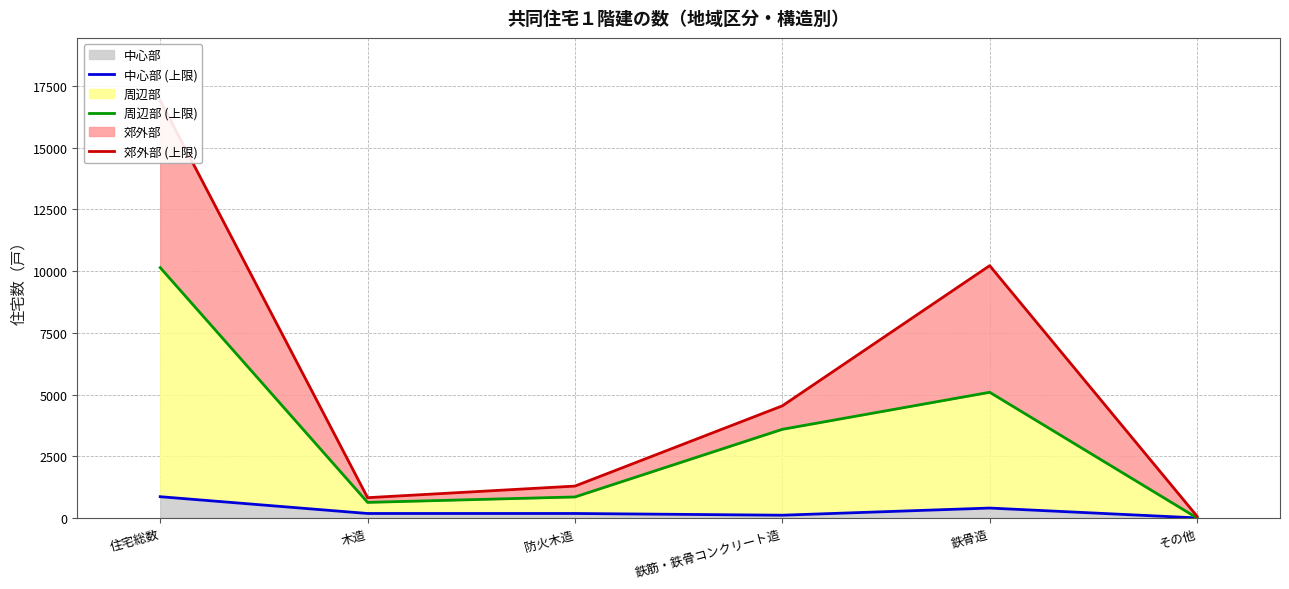

True or false: 中心部 (上限) has more than 2 points higher than both neighbors.

False